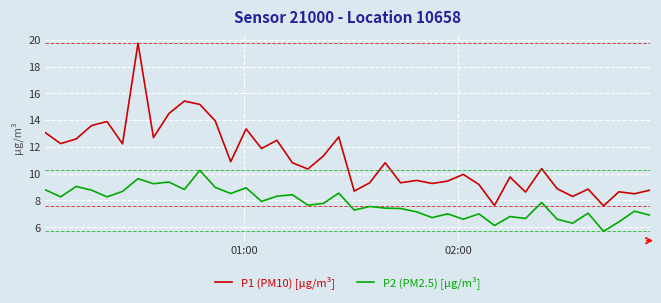

Which series has the largest range (max minus min)?

P1 (PM10) [µg/m³]